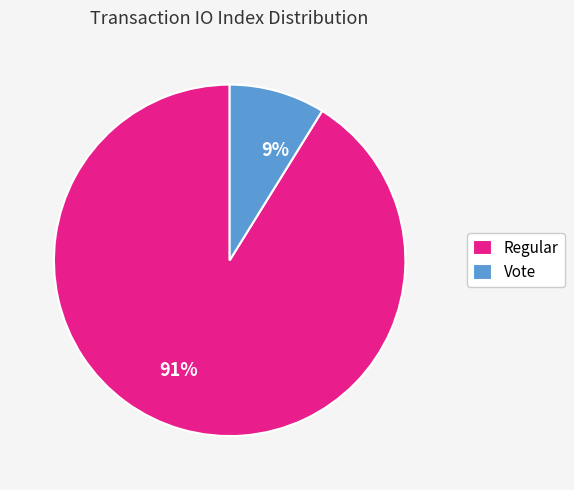

True or false: Regular accounts for 91% of the total.

True